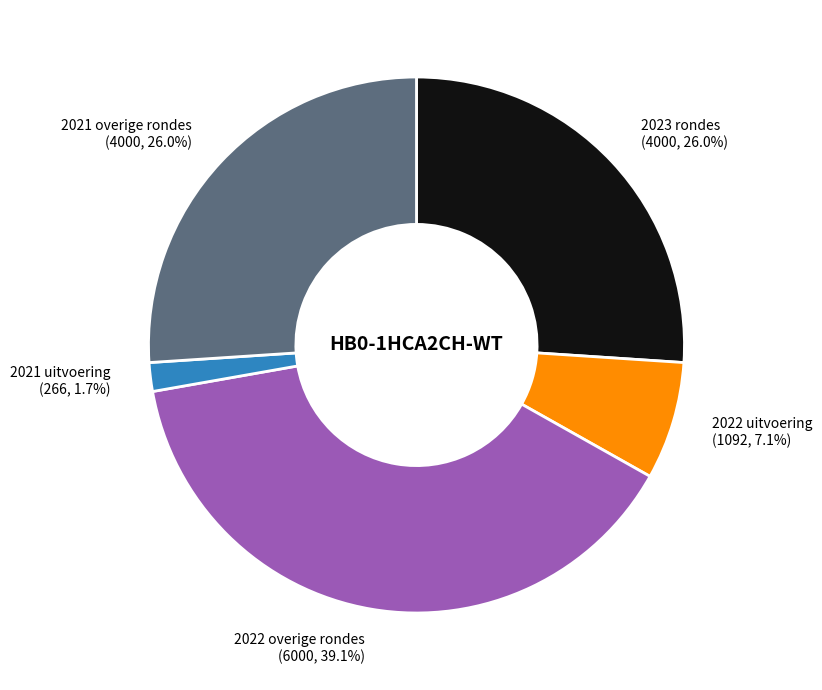

What is the largest slice in the pie chart?

2022 overige rondes